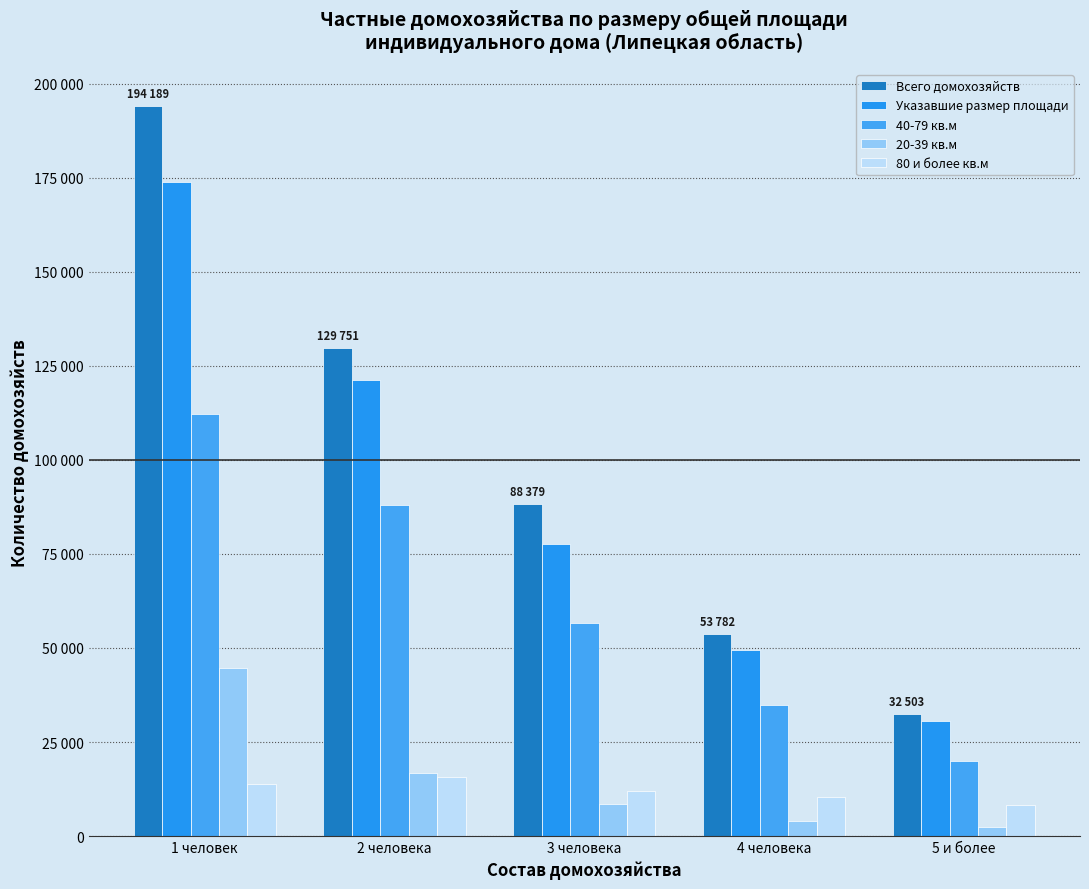

What is the average value of the Указавшие размер площади series?

90605